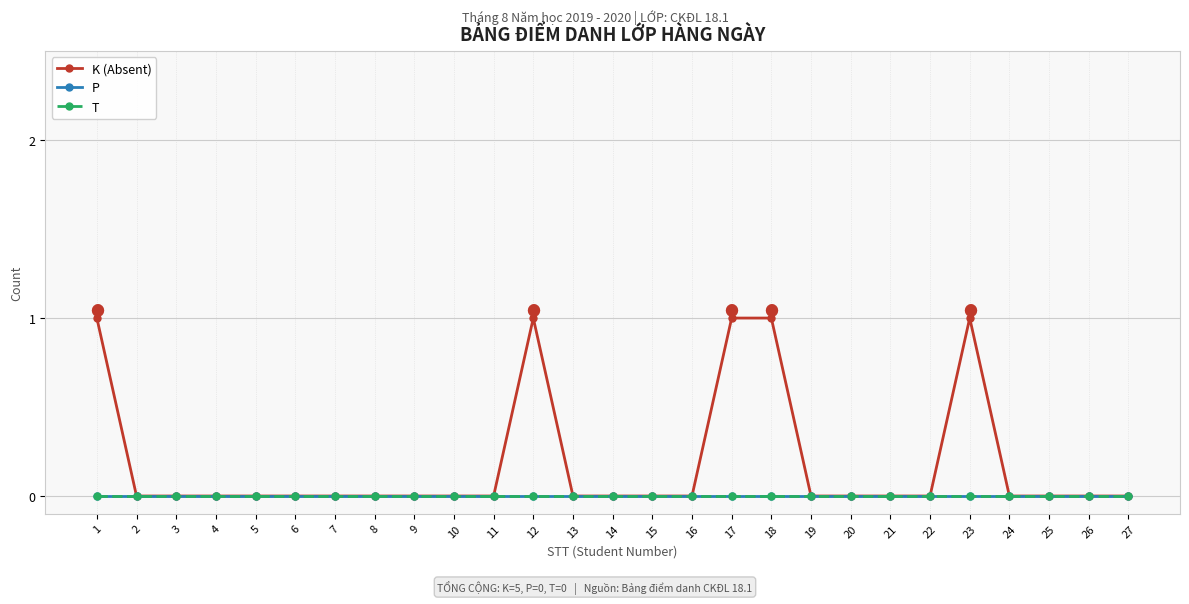

Reading left to right, list all the values displayed in this chart.

K (Absent): 1=1	2=0	3=0	4=0	5=0	6=0	7=0	8=0	9=0	10=0	11=0	12=1	13=0	14=0	15=0	16=0	17=1	18=1	19=0	20=0	21=0	22=0	23=1	24=0	25=0	26=0	27=0
P: 1=0	2=0	3=0	4=0	5=0	6=0	7=0	8=0	9=0	10=0	11=0	12=0	13=0	14=0	15=0	16=0	17=0	18=0	19=0	20=0	21=0	22=0	23=0	24=0	25=0	26=0	27=0
T: 1=0	2=0	3=0	4=0	5=0	6=0	7=0	8=0	9=0	10=0	11=0	12=0	13=0	14=0	15=0	16=0	17=0	18=0	19=0	20=0	21=0	22=0	23=0	24=0	25=0	26=0	27=0